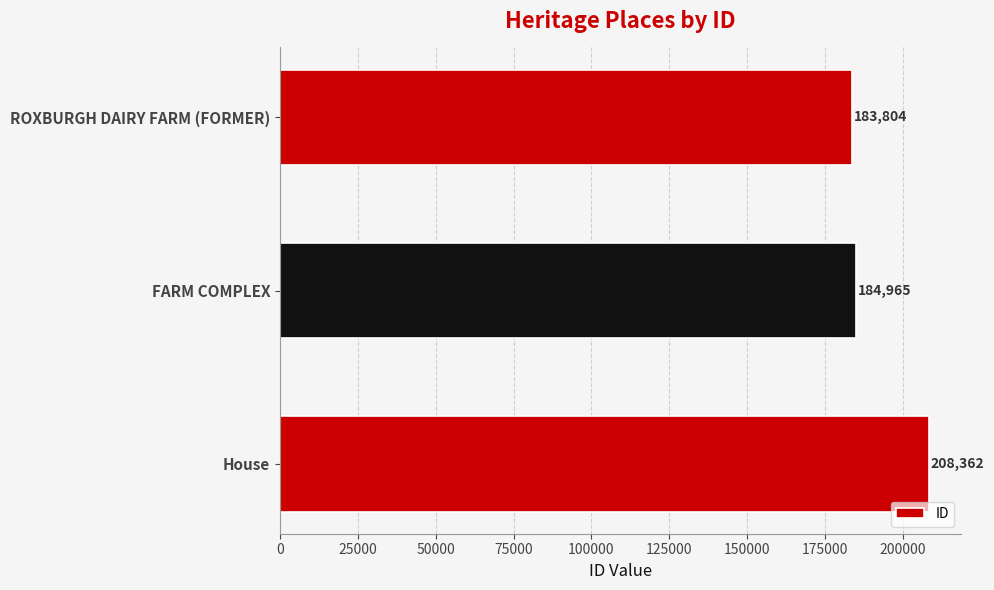

Reading bottom to top, extract all data points from this chart.

House=208362	FARM COMPLEX=184965	ROXBURGH DAIRY FARM (FORMER)=183804